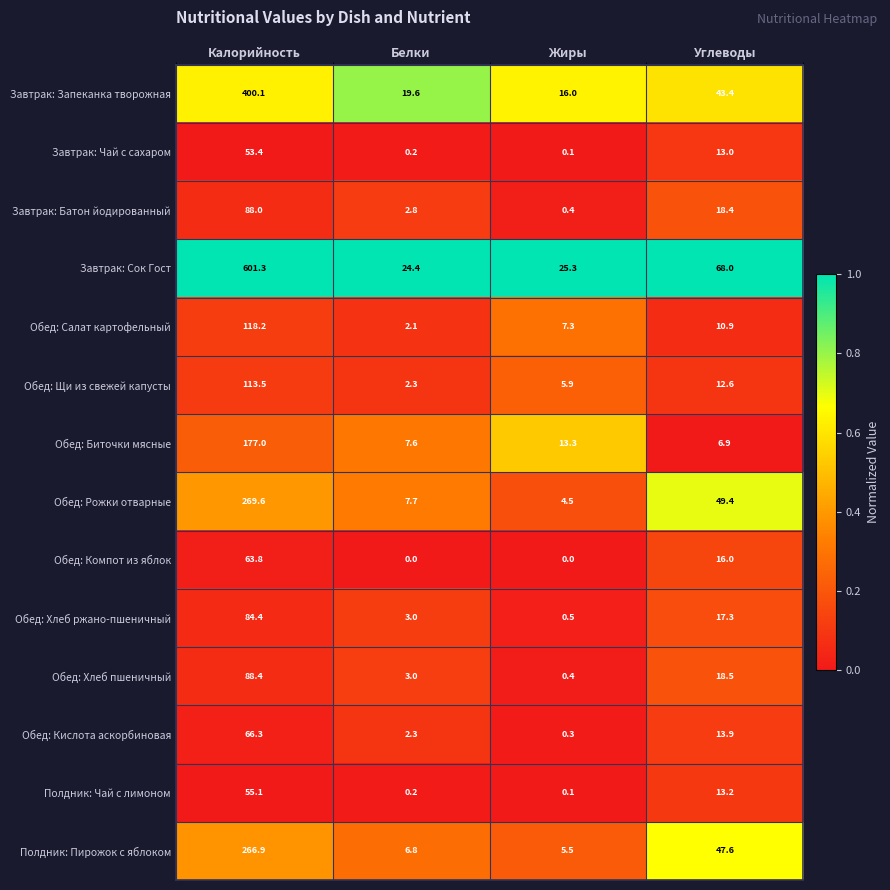

Where does the Обед: Салат картофельный series first go above 10?

Калорийность